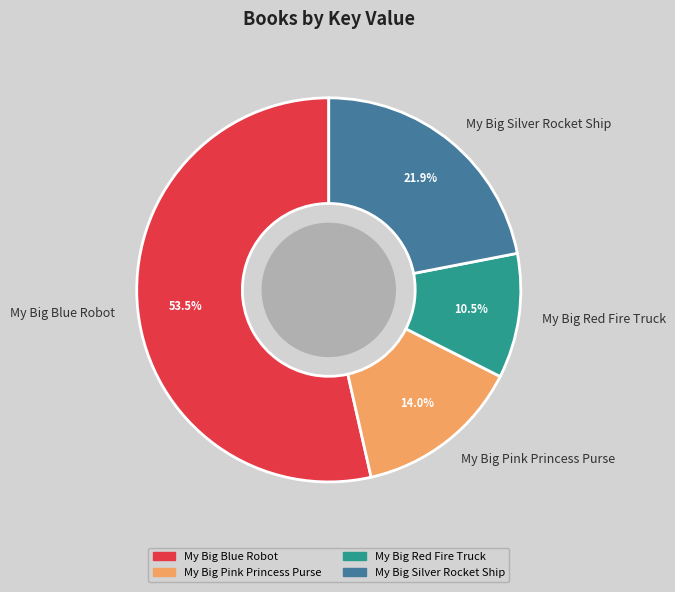

True or false: My Big Silver Rocket Ship accounts for 22% of the total.

True